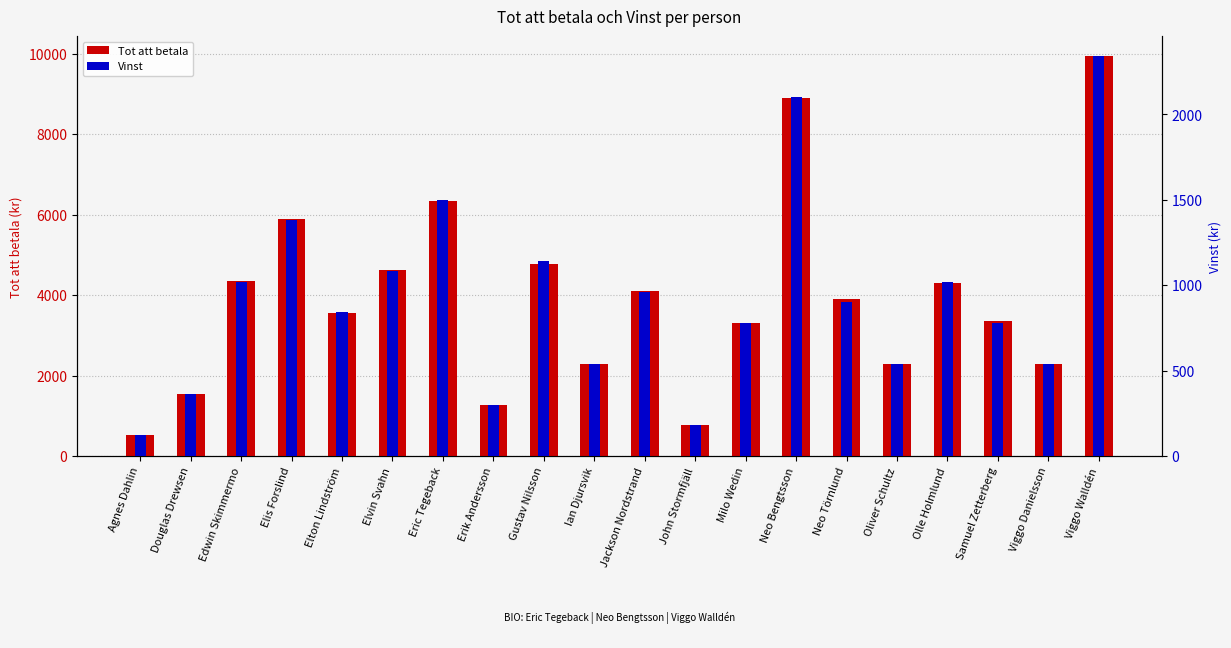

Rank the series by their average value, from highest to lowest.

Tot att betala, Vinst